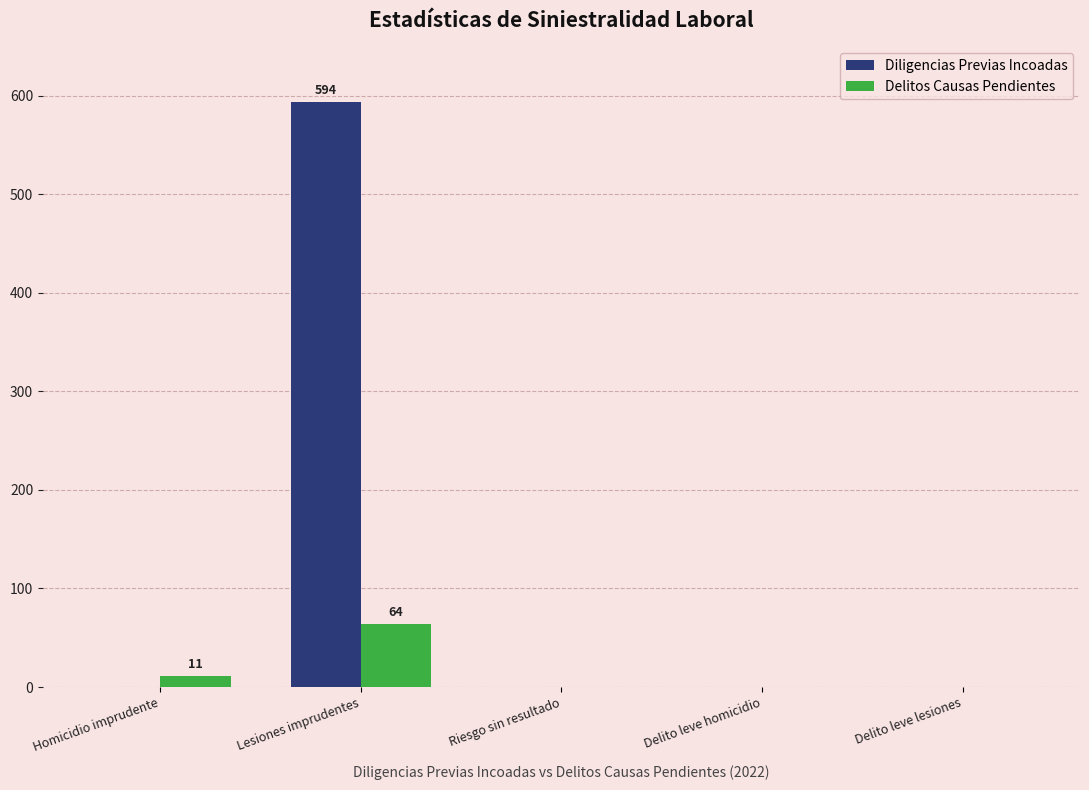

At which label does Delitos Causas Pendientes reach its peak?

Lesiones imprudentes